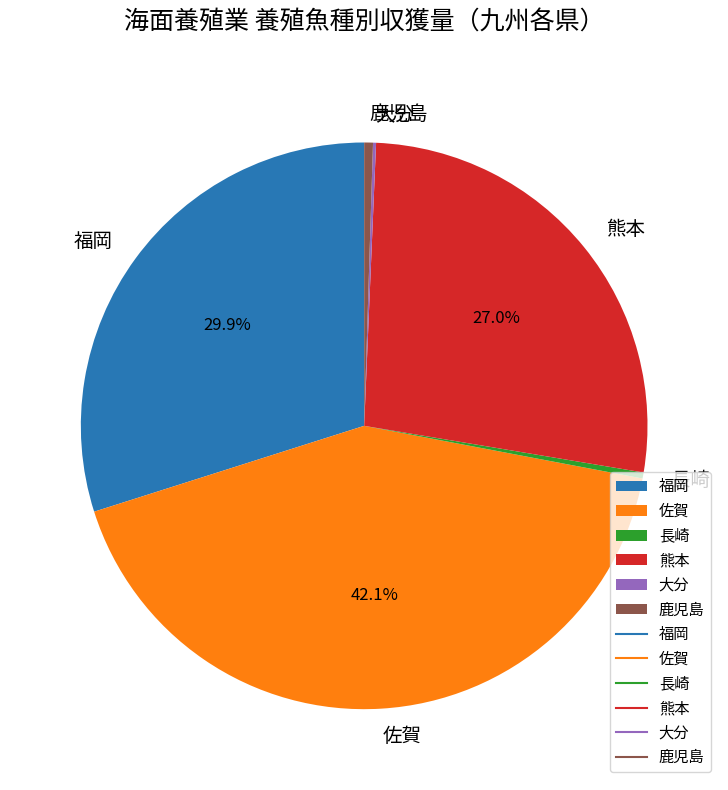

Does 長崎 represent more than half of the total?

No